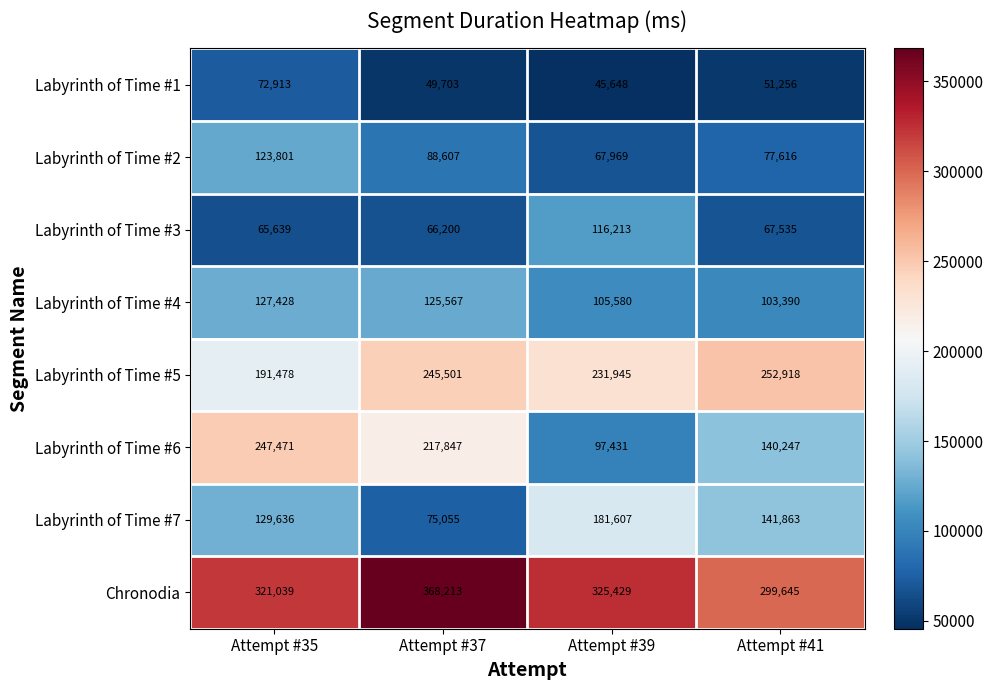

Between Attempt #37 and Attempt #39, which series saw the biggest shift?

Labyrinth of Time #6